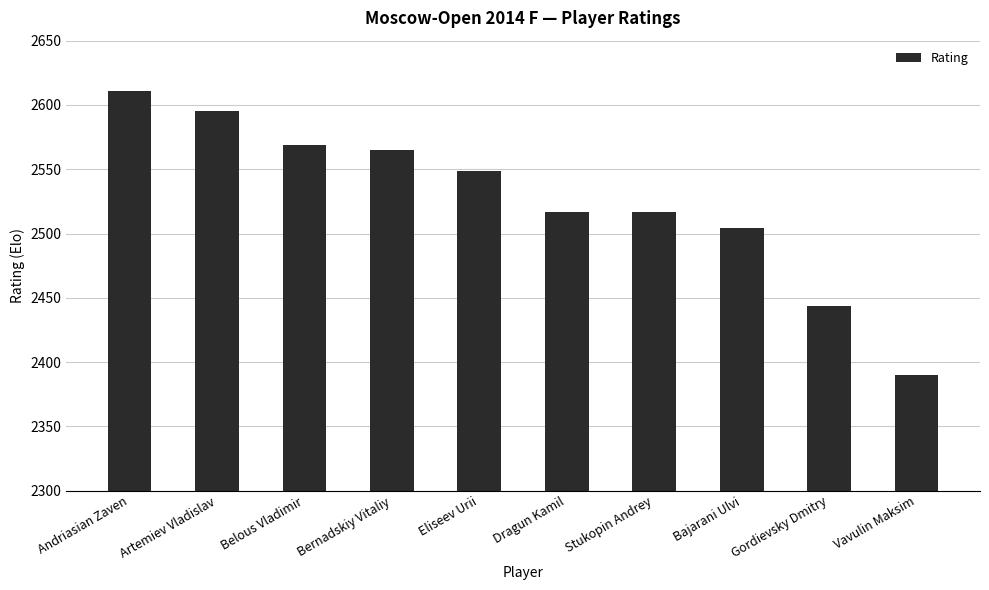

At which label is the value closest to 2500?

Bajarani Ulvi